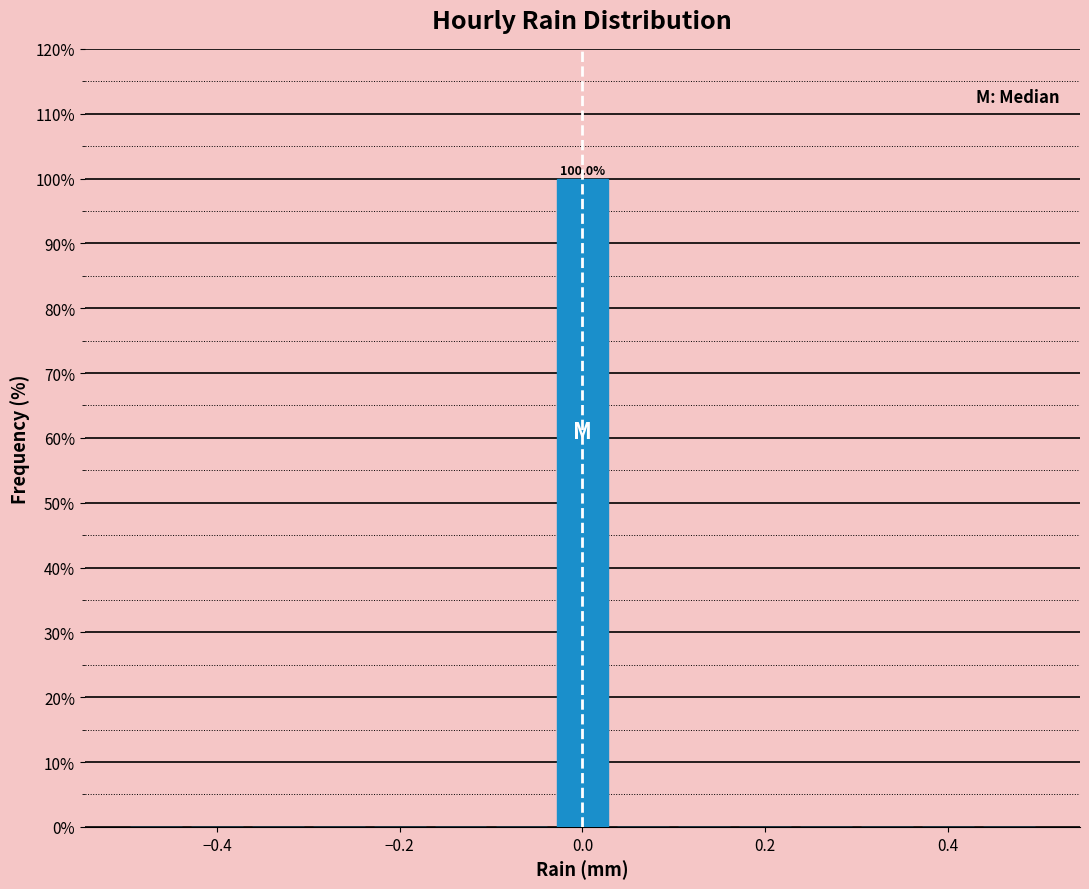

Around what value on the x-axis is the tallest bar? Give the approximate position of its centre, as read against the axis.

0.00